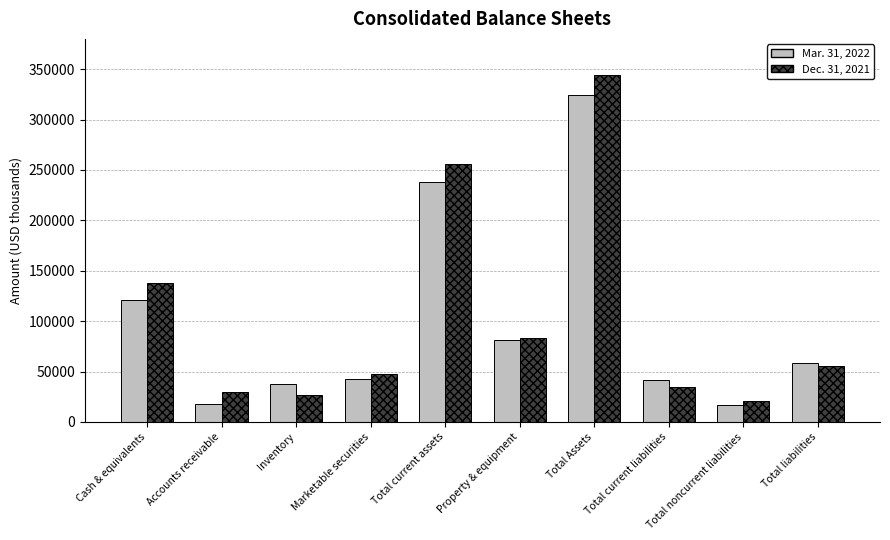

What are all the series names shown in the legend?

Mar. 31, 2022, Dec. 31, 2021